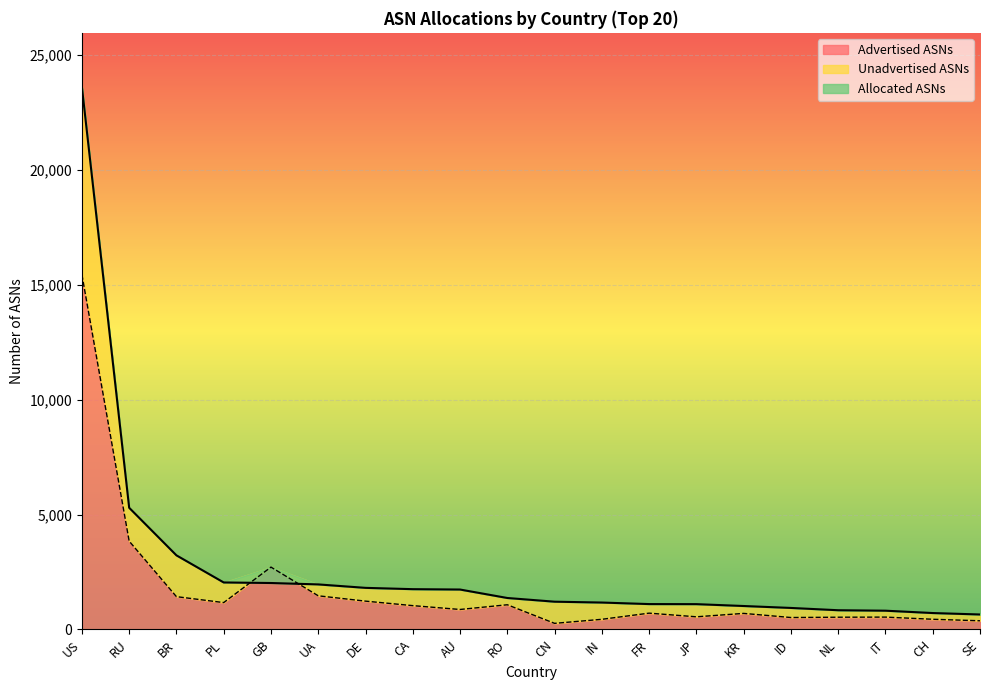

Between DE and CN, which is larger?

DE